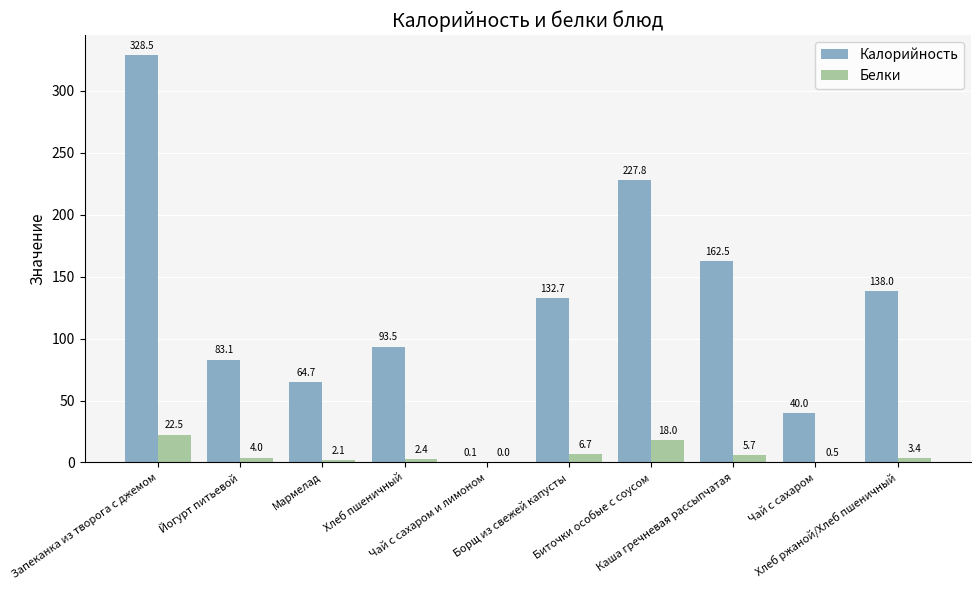

How many series are shown in this chart?

2